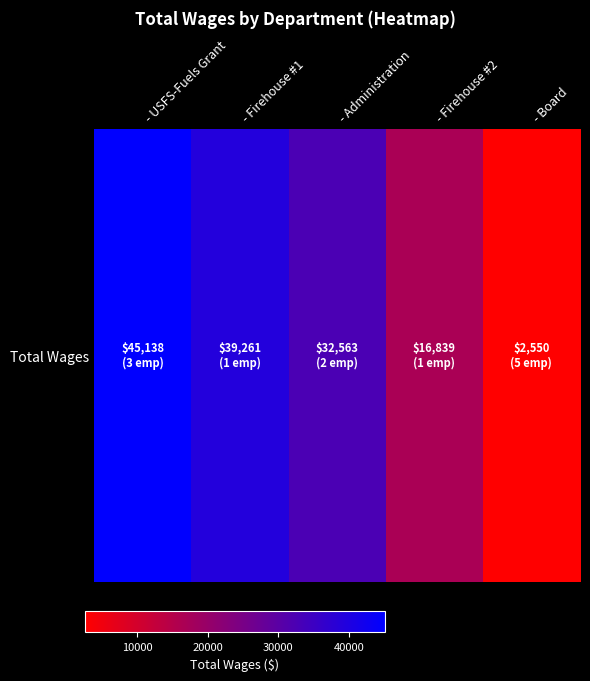

Reading left to right, transcribe all the data shown in this chart.

45138	39261	32563	16839	2550